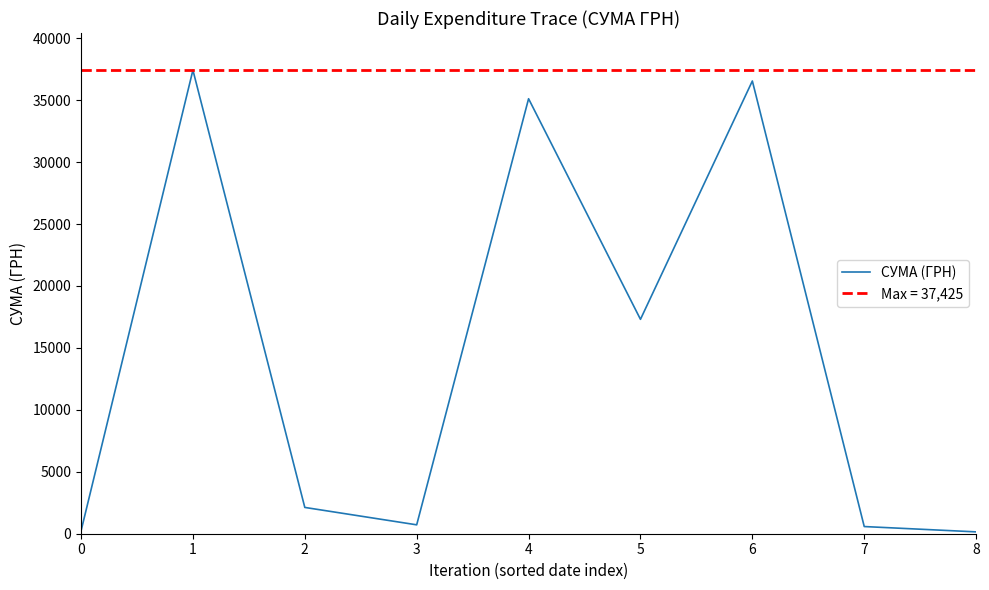

How many interior local peaks (higher than both neighbors) does the data have?

3